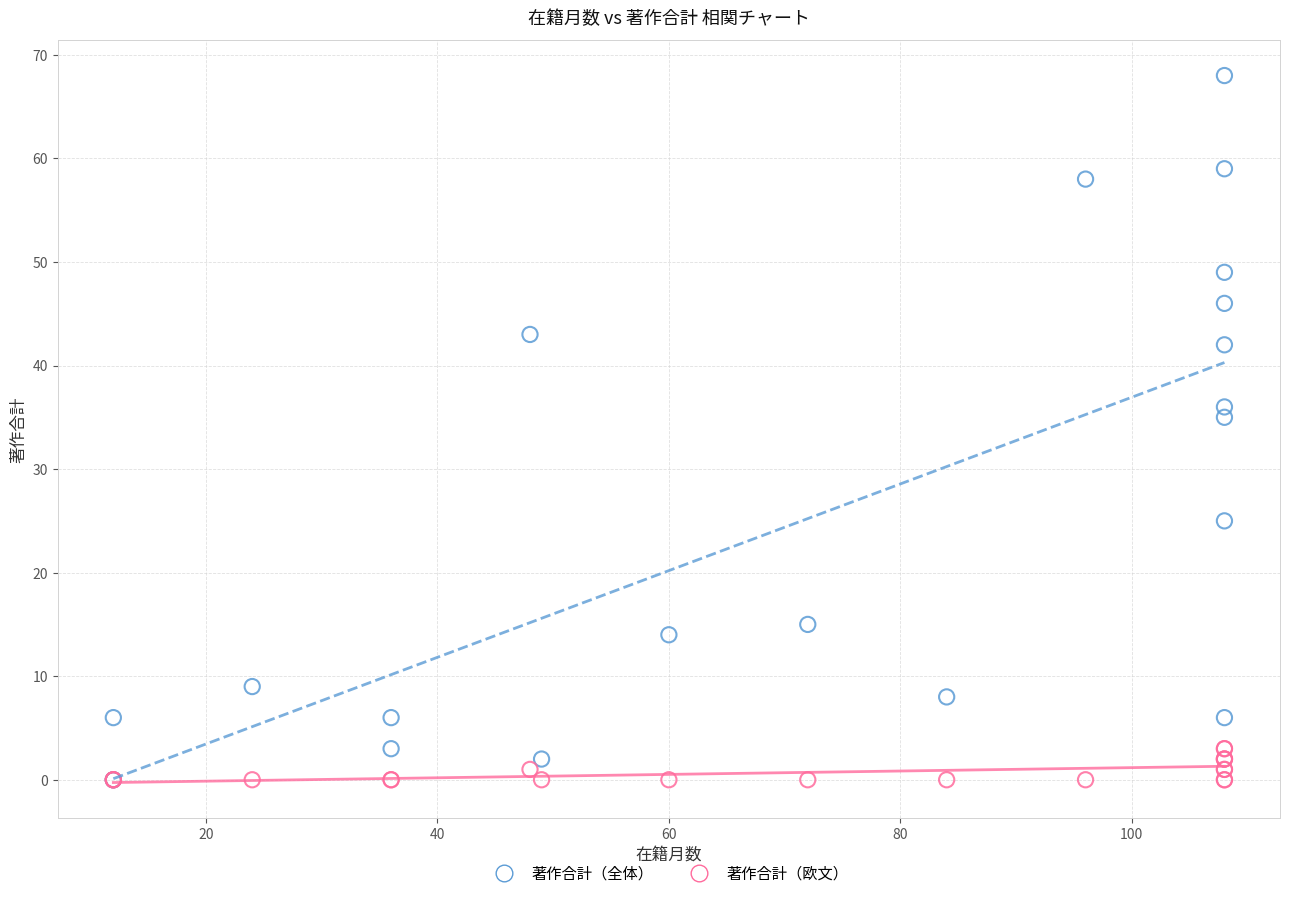

Across all series, what Y value is closest to 34?

35